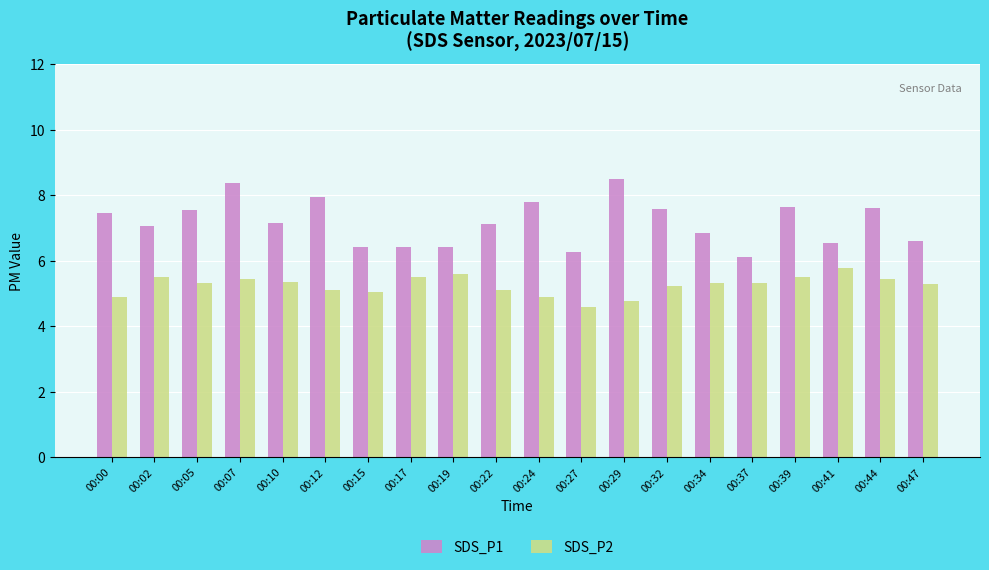

Which series has the largest total across all categories?

SDS_P1